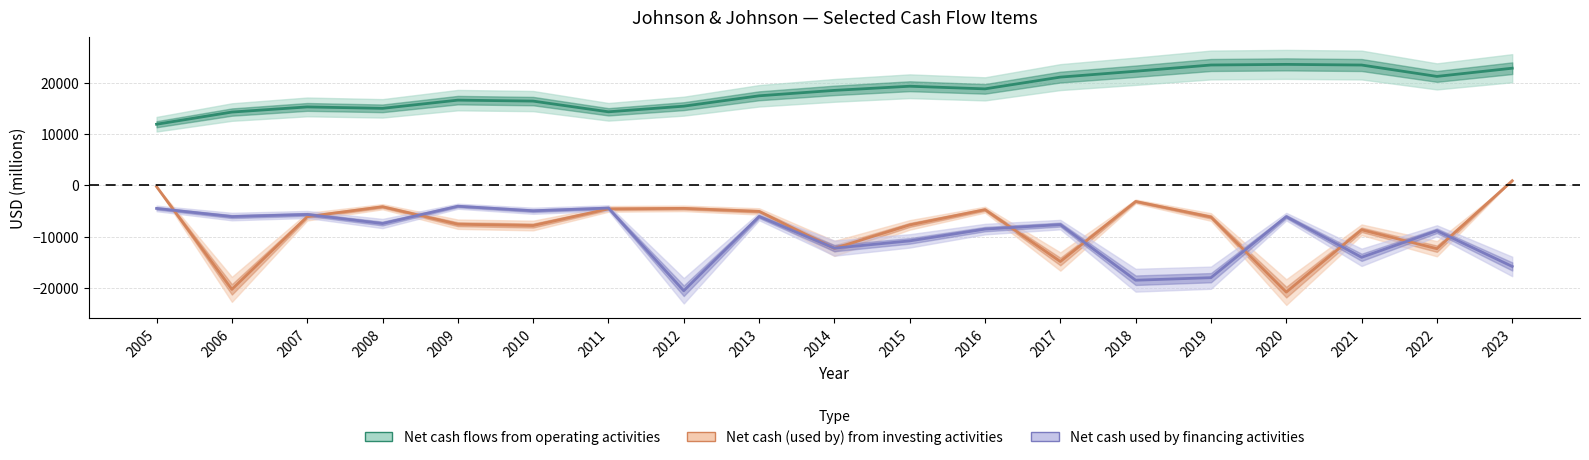

True or false: Net cash used by financing activities and Net cash flows from operating activities intersect in this chart.

False